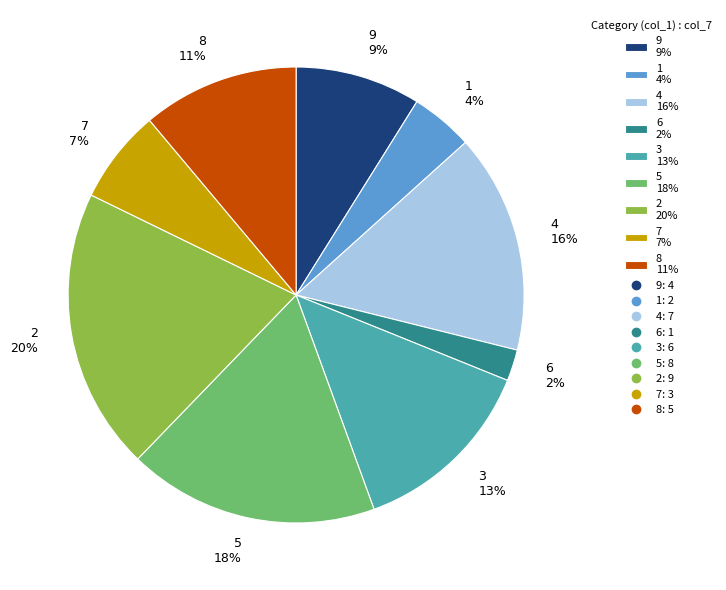

Rank the categories by value from lowest to highest.

6 2%, 1 4%, 7 7%, 9 9%, 8 11%, 3 13%, 4 16%, 5 18%, 2 20%